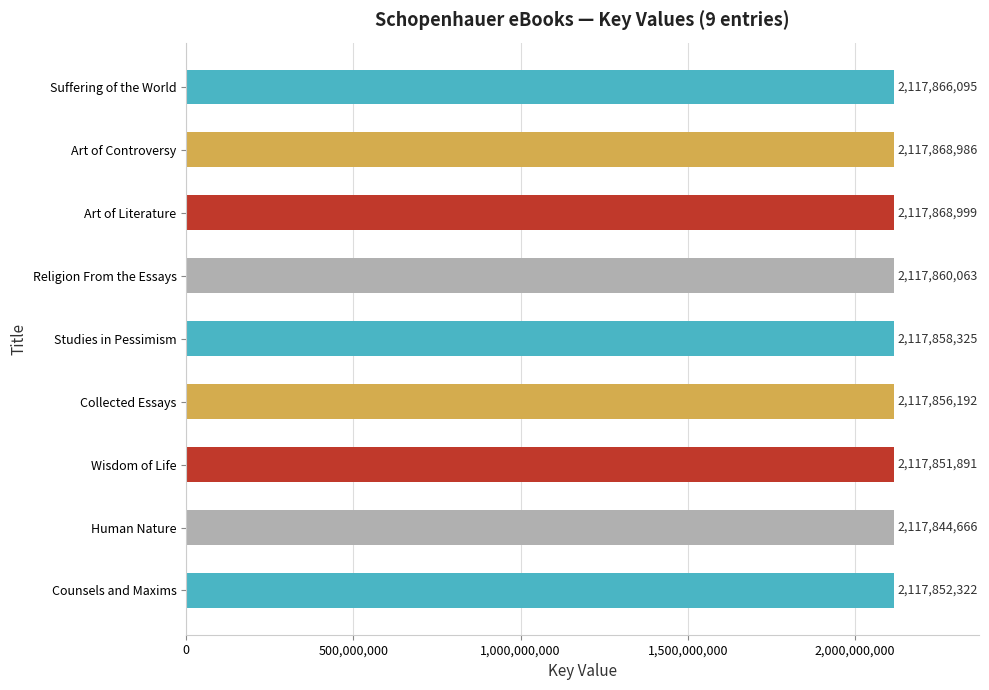

How many data points are less than 2117858325?

4